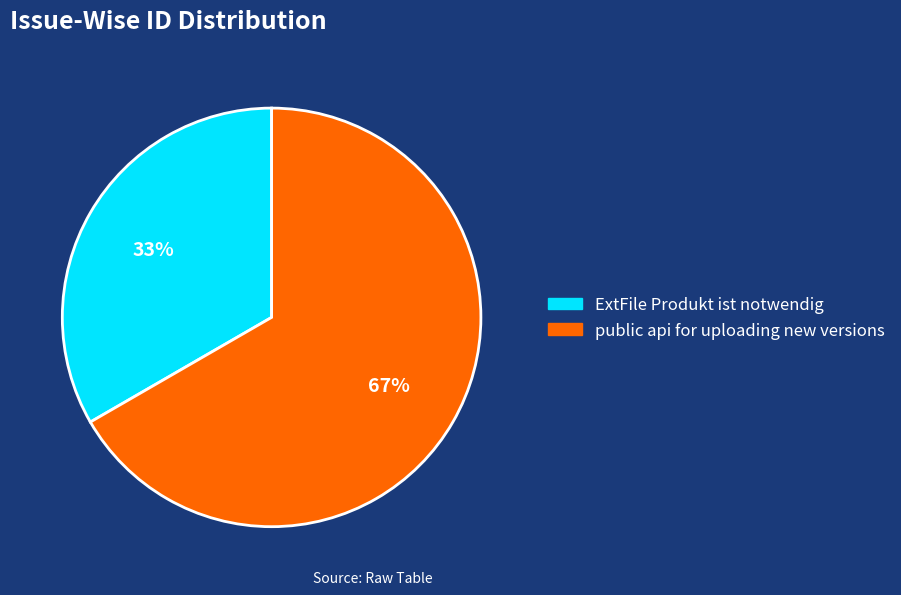

Count the number of slices in the pie.

2